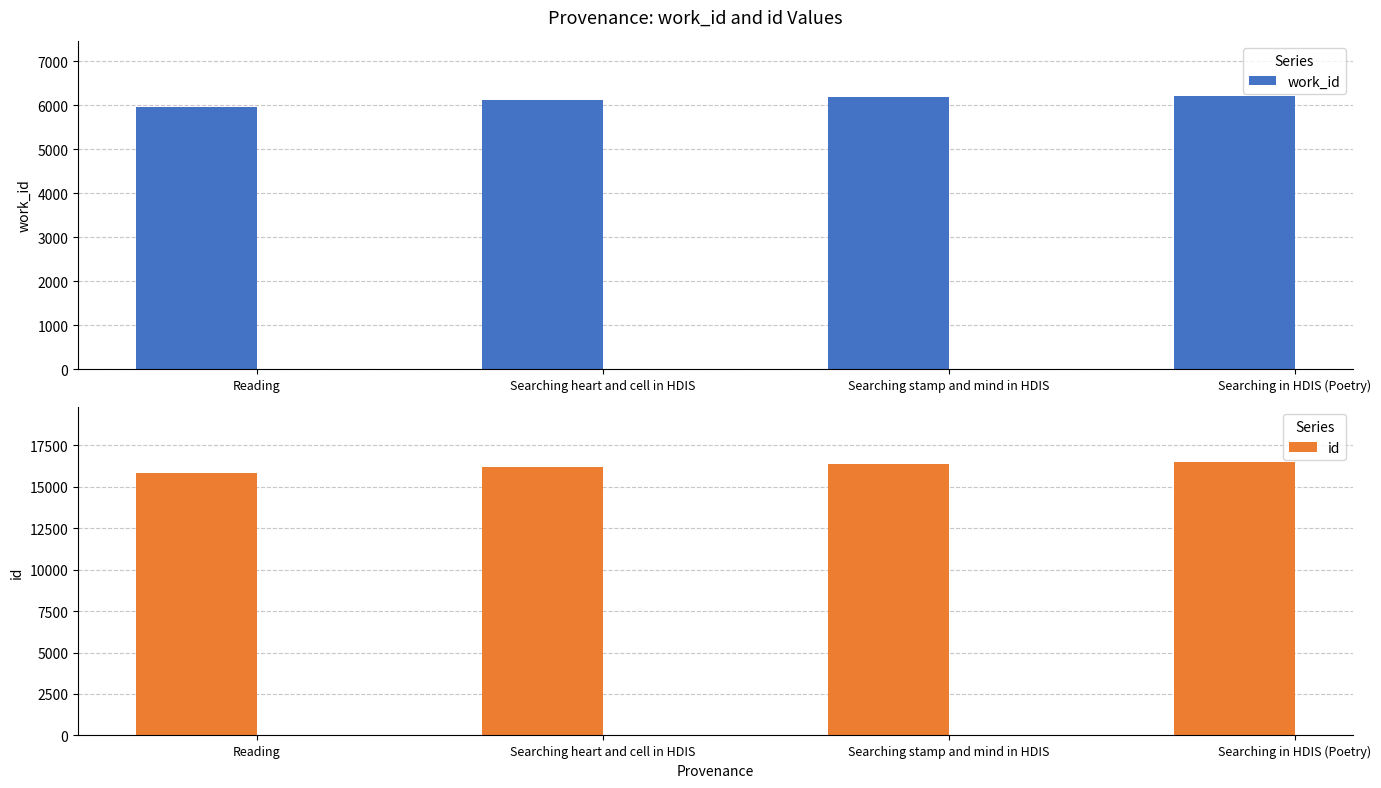

At how many categories does at least one series exceed 10440?

4